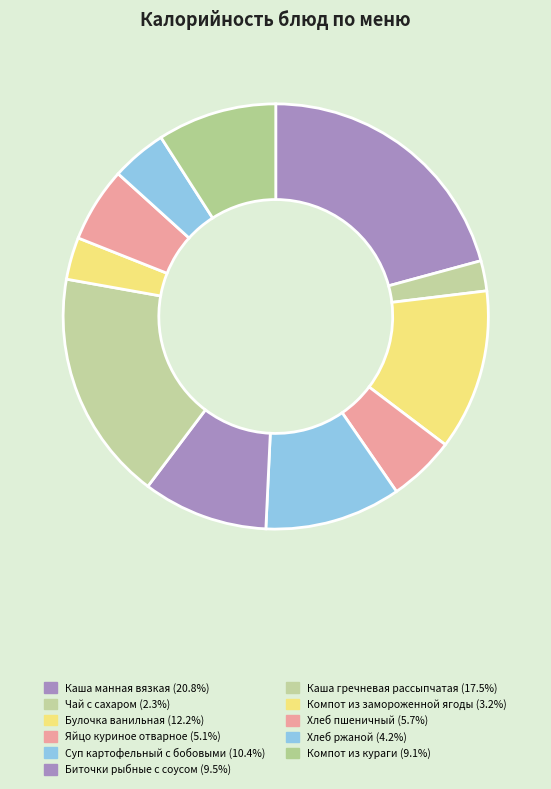

What is the ratio of the value at Компот из замороженной ягоды to the value at Хлеб пшеничный?

0.6